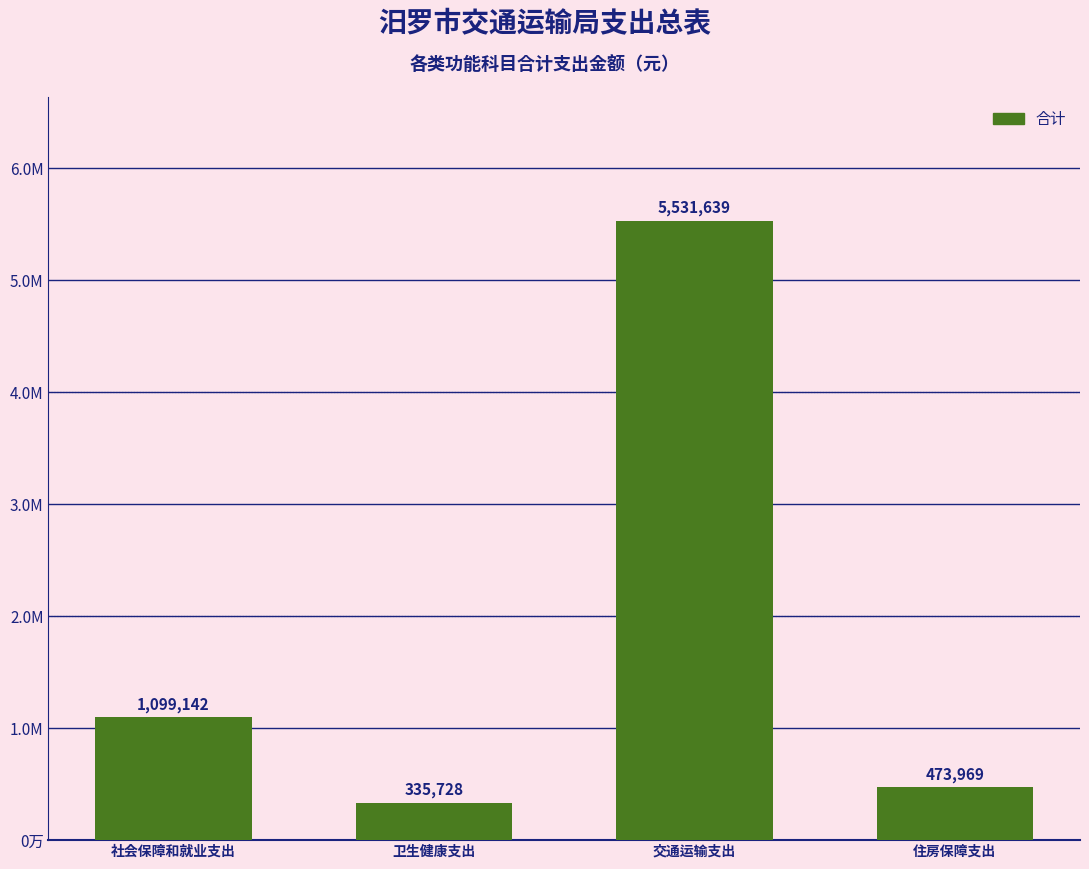

True or false: the data shows 473968.8 at 住房保障支出.

True